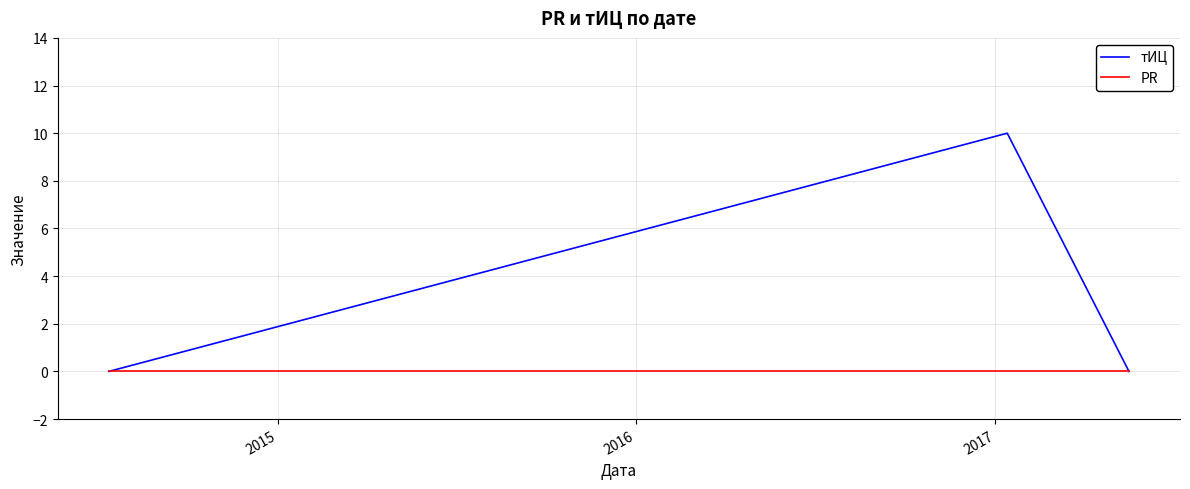

List the series in order of their overall mean, lowest first.

PR, тИЦ